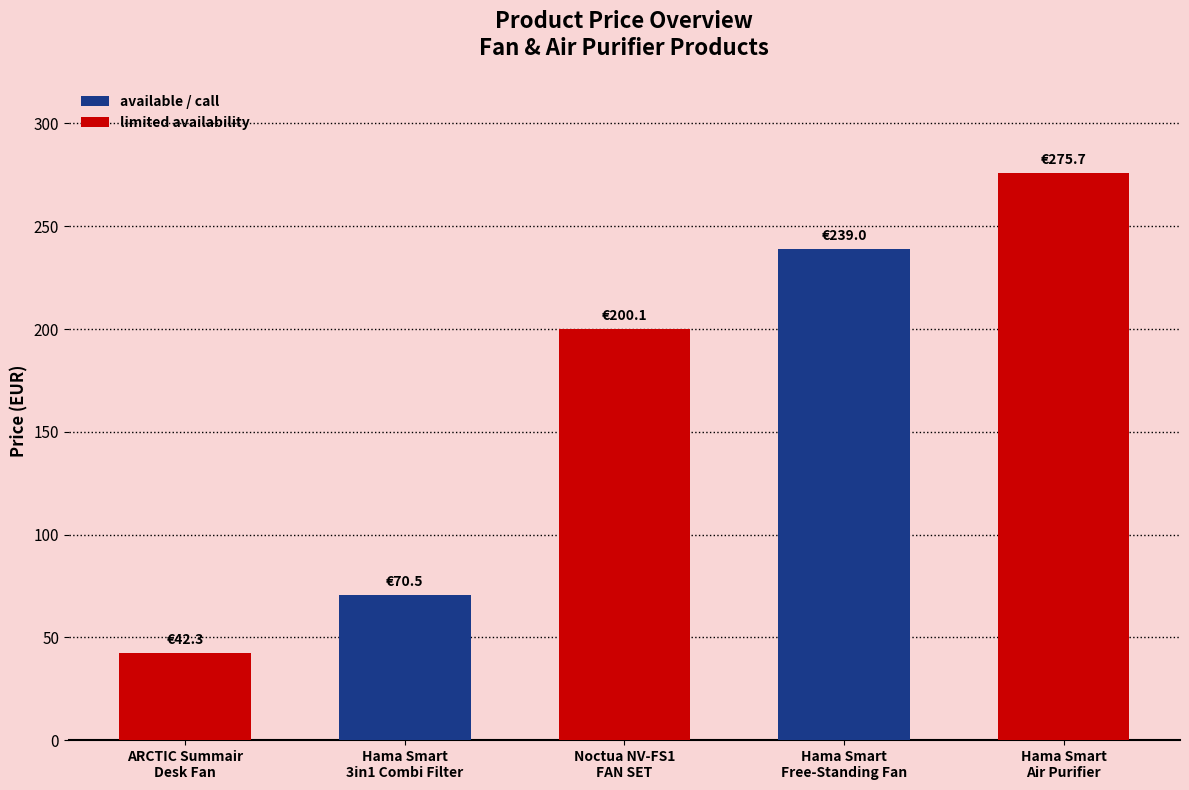

List the labels in order of value, smallest first.

ARCTIC Summair
Desk Fan, Hama Smart
3in1 Combi Filter, Noctua NV-FS1
FAN SET, Hama Smart
Free-Standing Fan, Hama Smart
Air Purifier